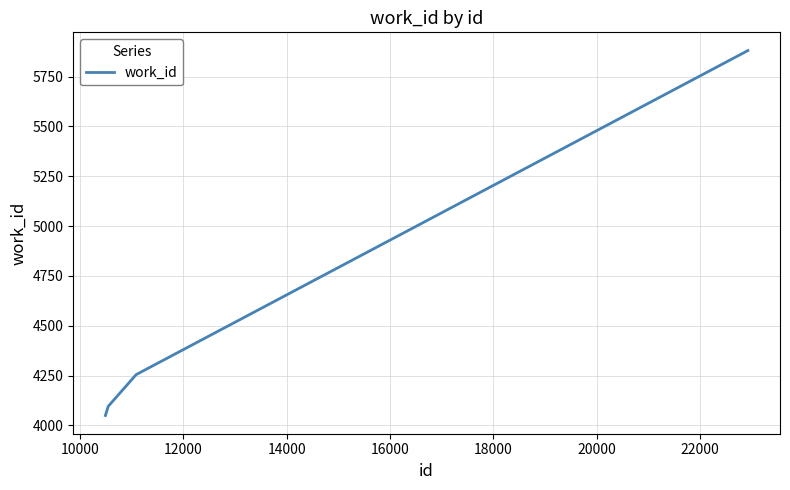

How many lines are shown in the chart?

1